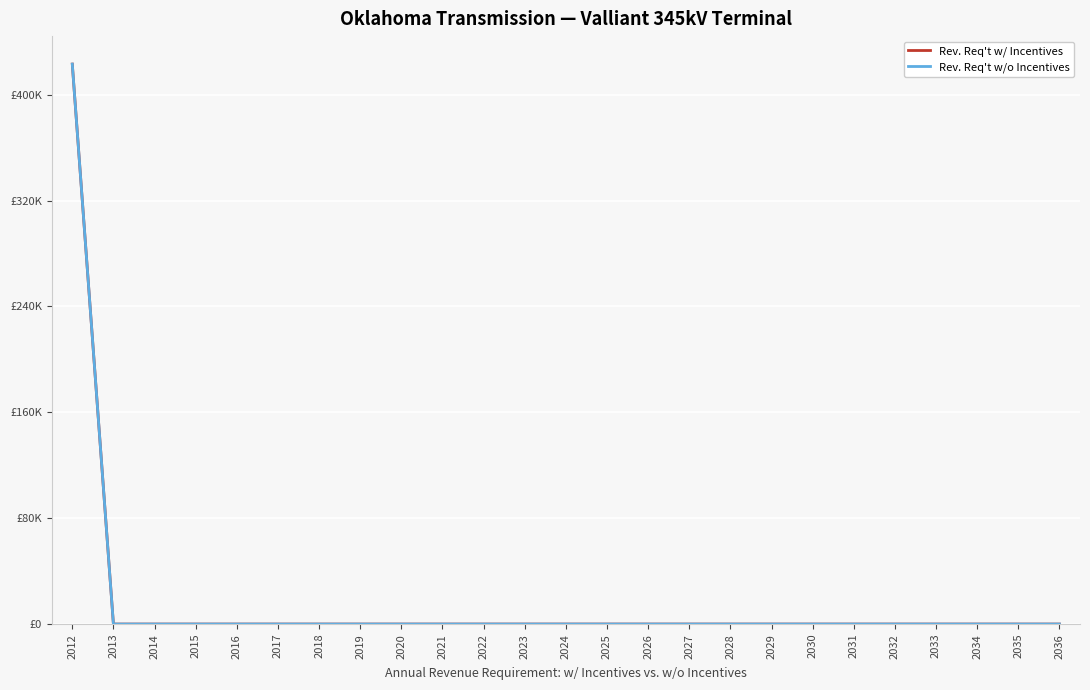

List the series in order of their peak value, lowest first.

Rev. Req't w/ Incentives, Rev. Req't w/o Incentives